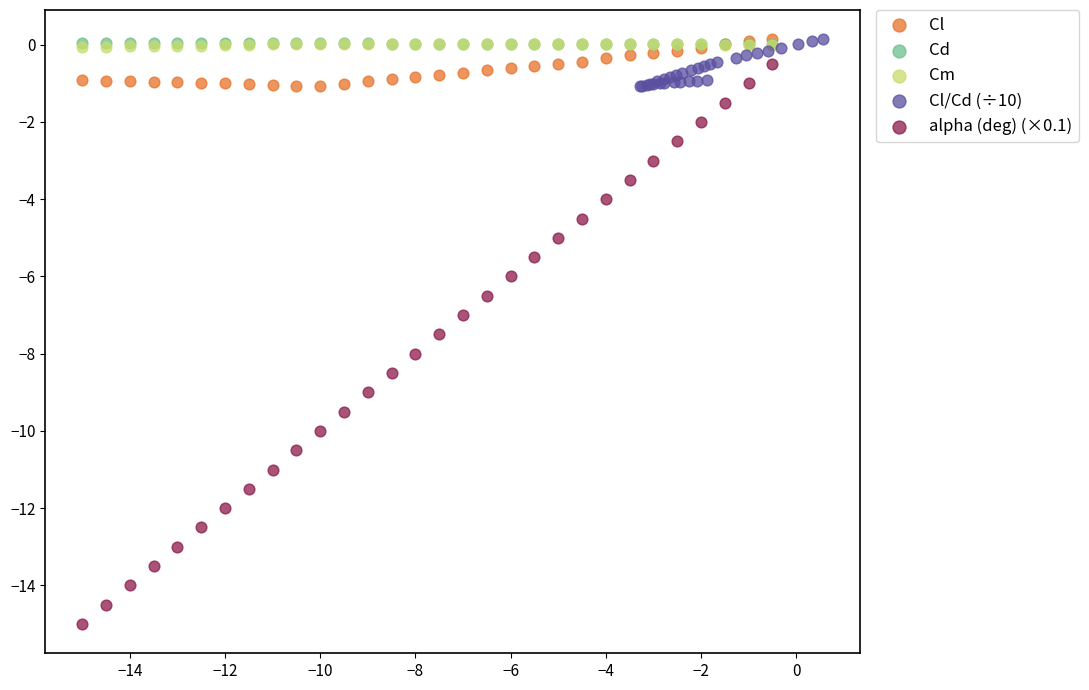

Which series has the largest Y range (max minus min)?

alpha (deg) (×0.1)